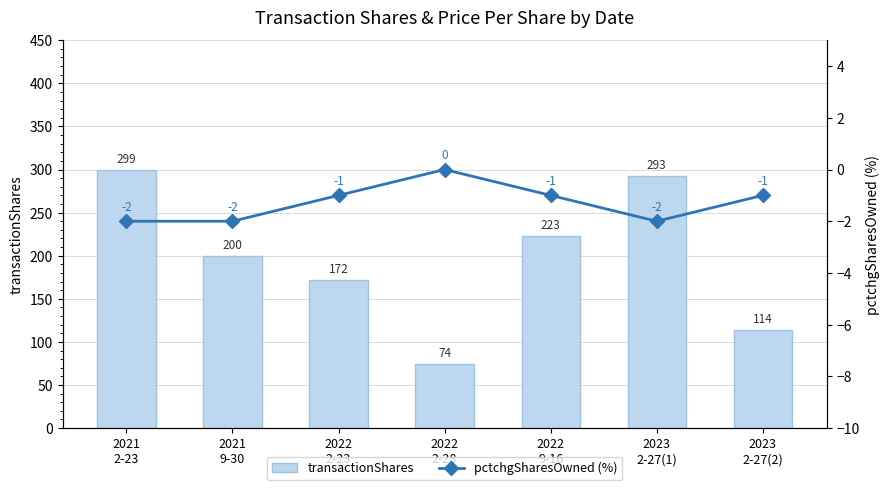

The transactionShares series shows 64 at 2021
2-23. True or false?

False